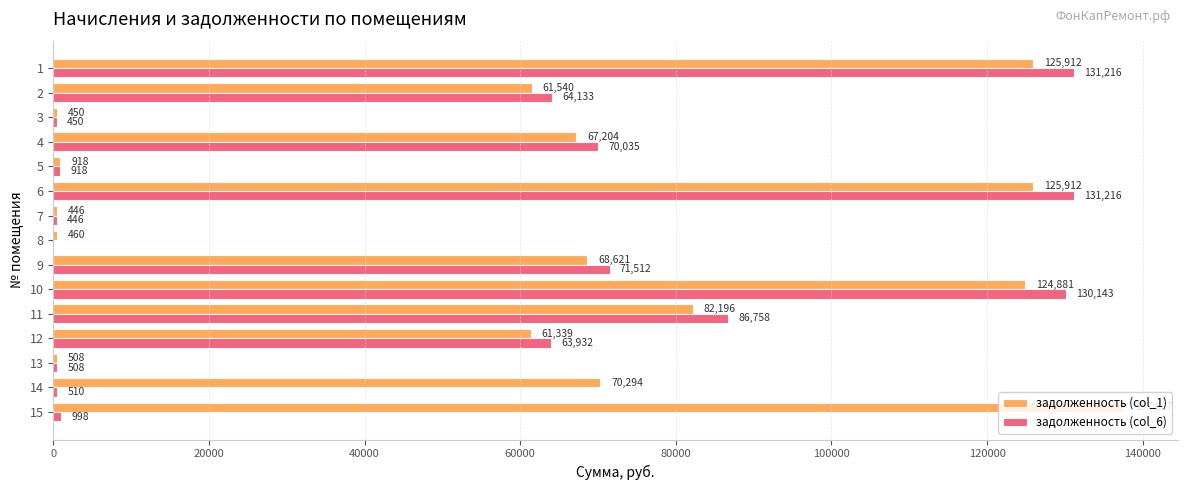

What is the greatest value displayed?

137627.3